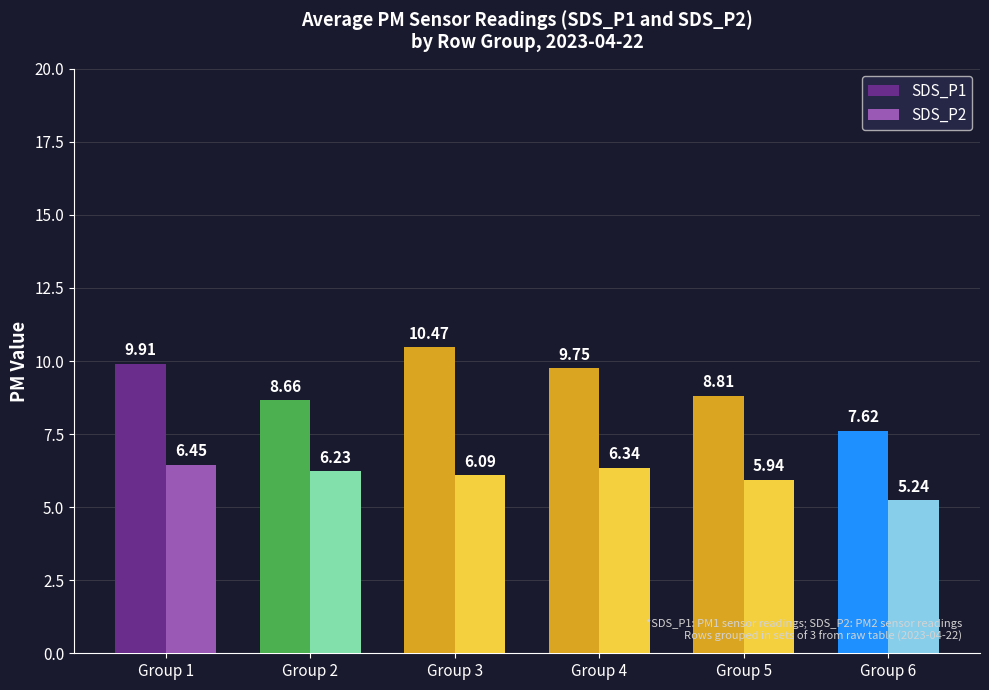

Rank the series by their average value, from highest to lowest.

SDS_P1, SDS_P2